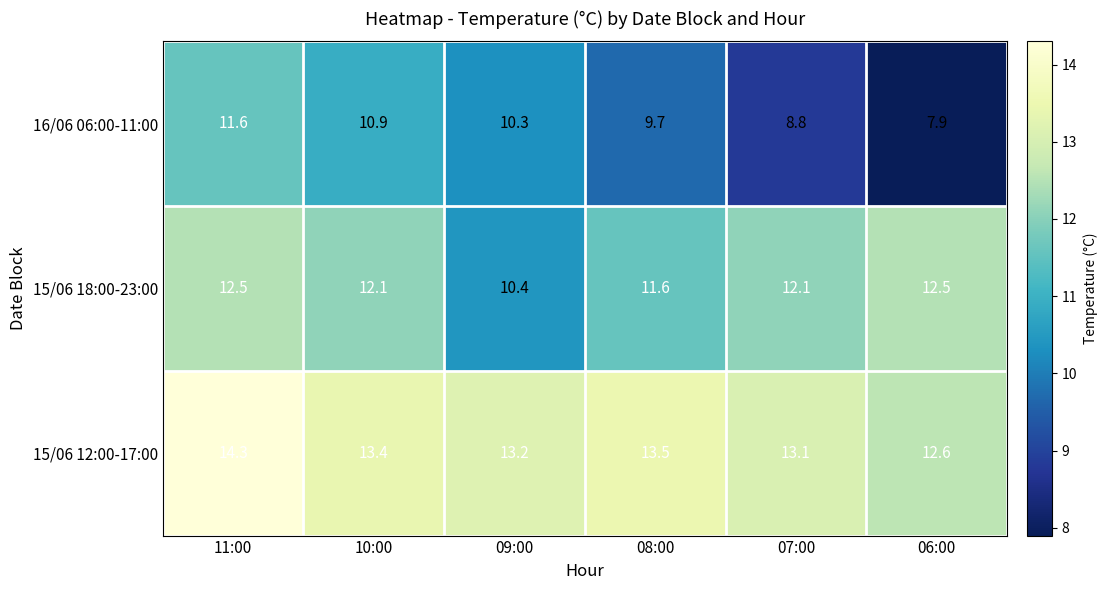

Where is 15/06 12:00-17:00 nearest to the value 13?

07:00